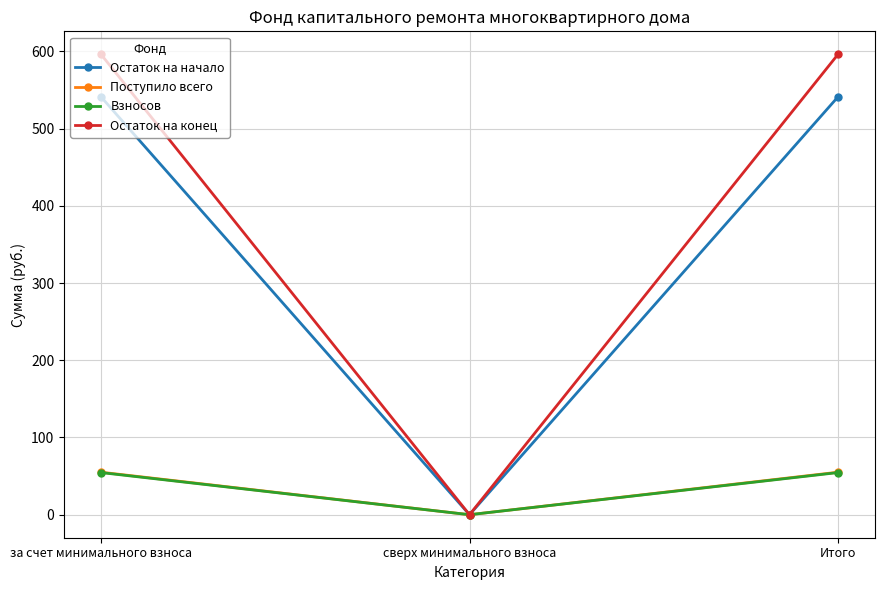

The value of Поступило всего at за счет минимального взноса is 96.9. True or false?

False